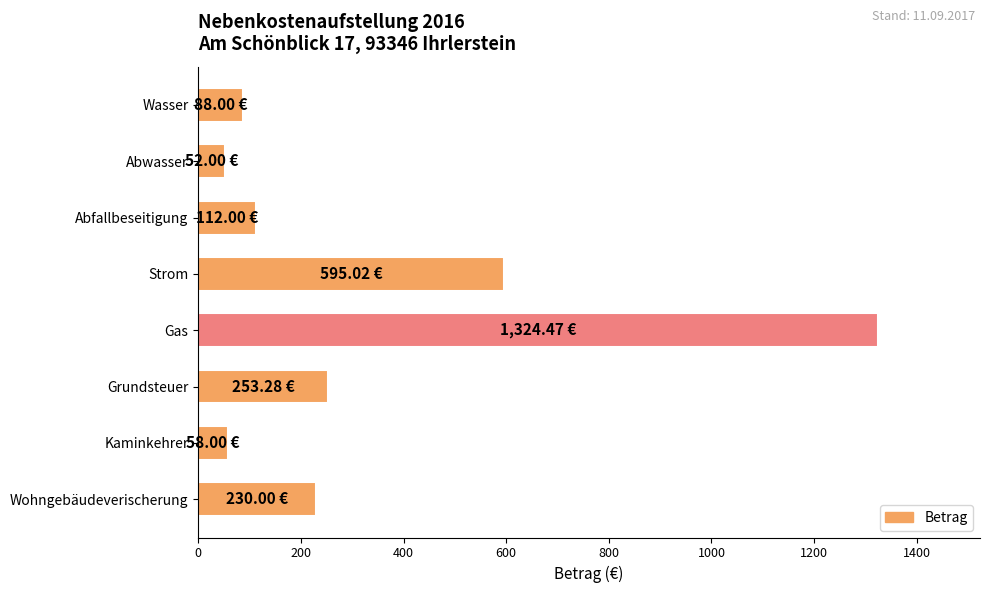

What is the average value?

339.1